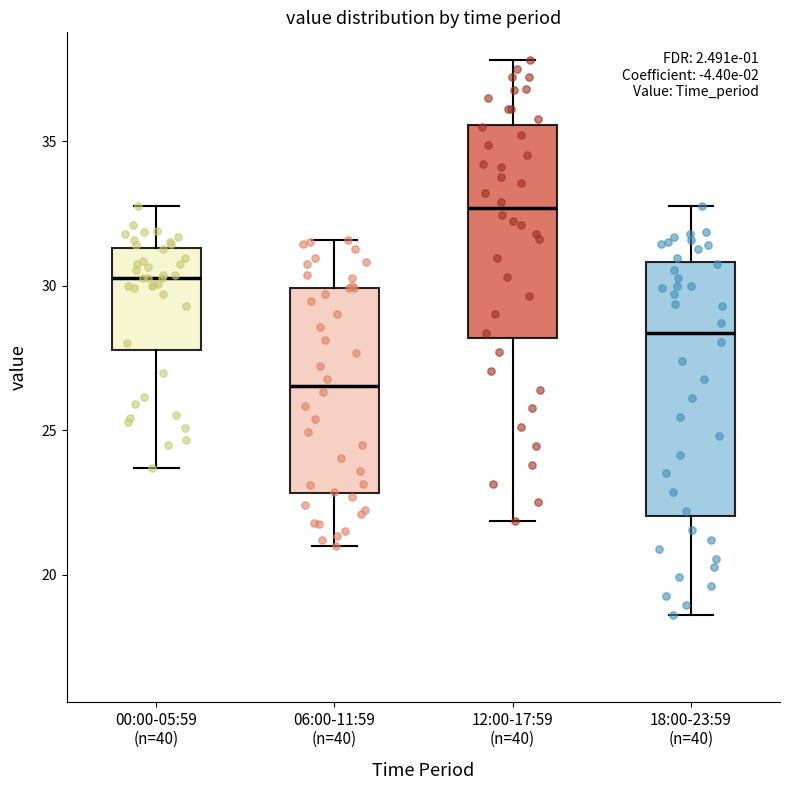

Reading left to right, read every box against the y-axis: the position of its median line, the range the box covers, and the ends of its whiskers. The values are not printed on the chart, so give them approximately, as read against the axis.

00:00-05:59 (n=40): median 30.5, box 28.0 to 31.5, whiskers 23.5 to 33.0
06:00-11:59 (n=40): median 26.5, box 23.0 to 30.0, whiskers 21.0 to 31.5
12:00-17:59 (n=40): median 32.5, box 28.0 to 35.5, whiskers 22.0 to 38.0
18:00-23:59 (n=40): median 28.5, box 22.0 to 31.0, whiskers 18.5 to 33.0